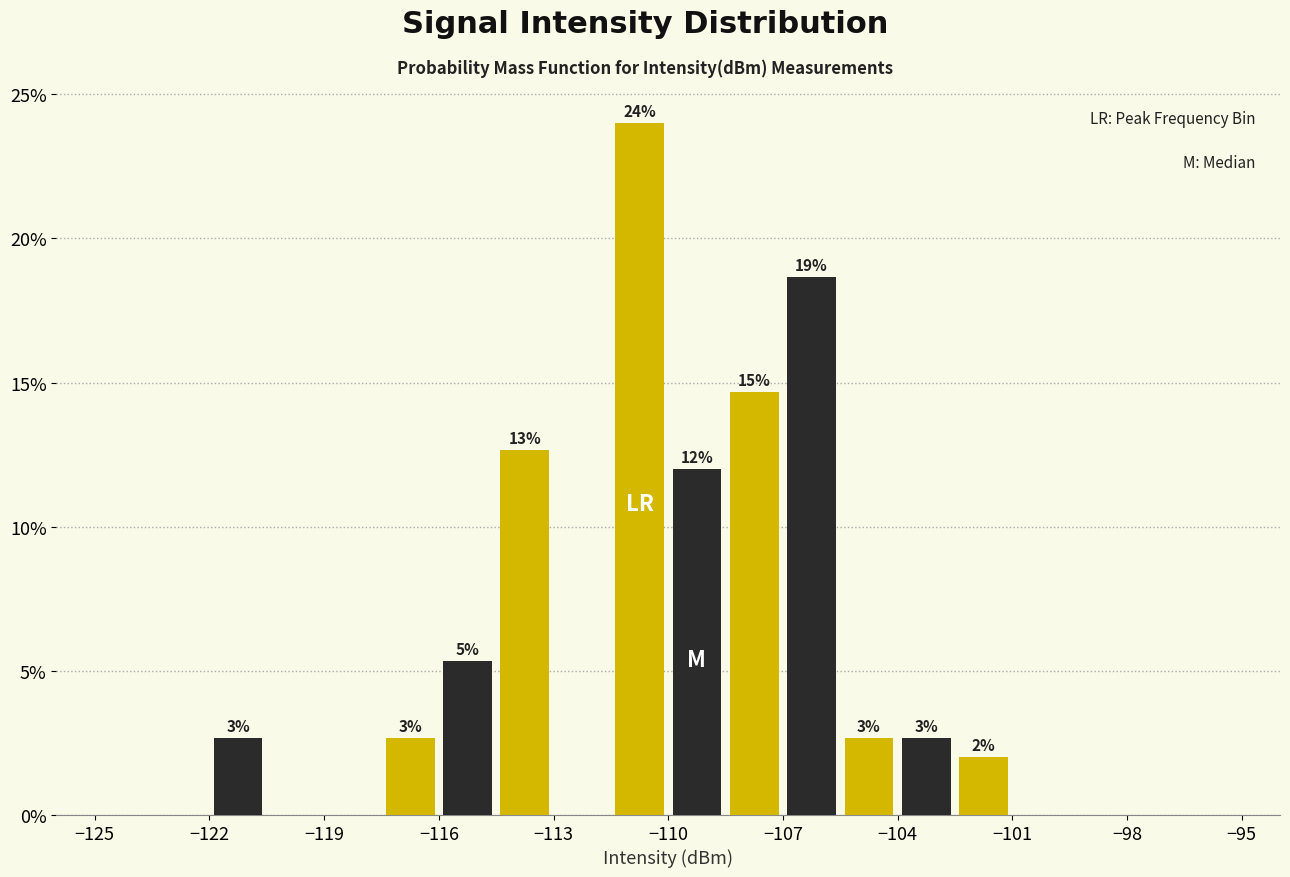

Read against the x-axis, roughly where is the centre of the tallest bar?

-110.5